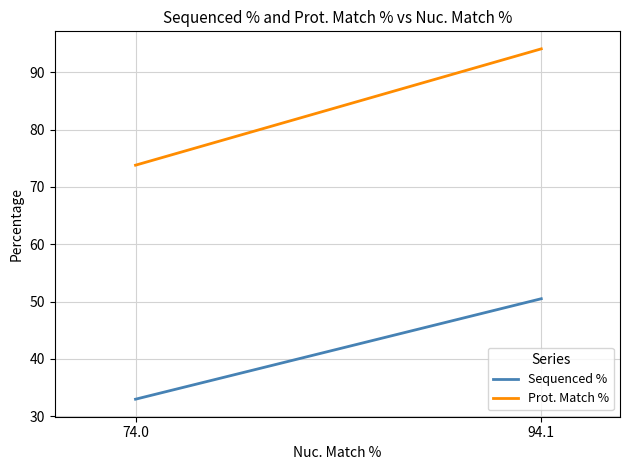

True or false: Sequenced % has a value of 22.1 at 74.0.

False